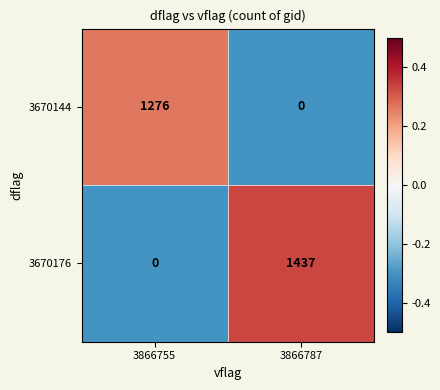

What is the spread (max minus min) of values at 3866787?

1437